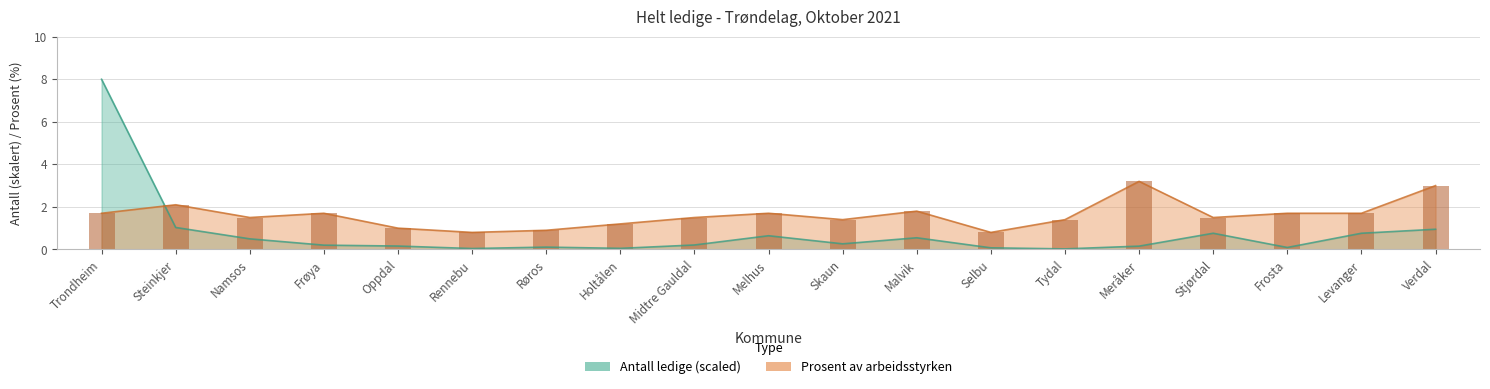

Rank the series by their maximum value, from lowest to highest.

Prosent av arbeidsstyrken, Antall ledige